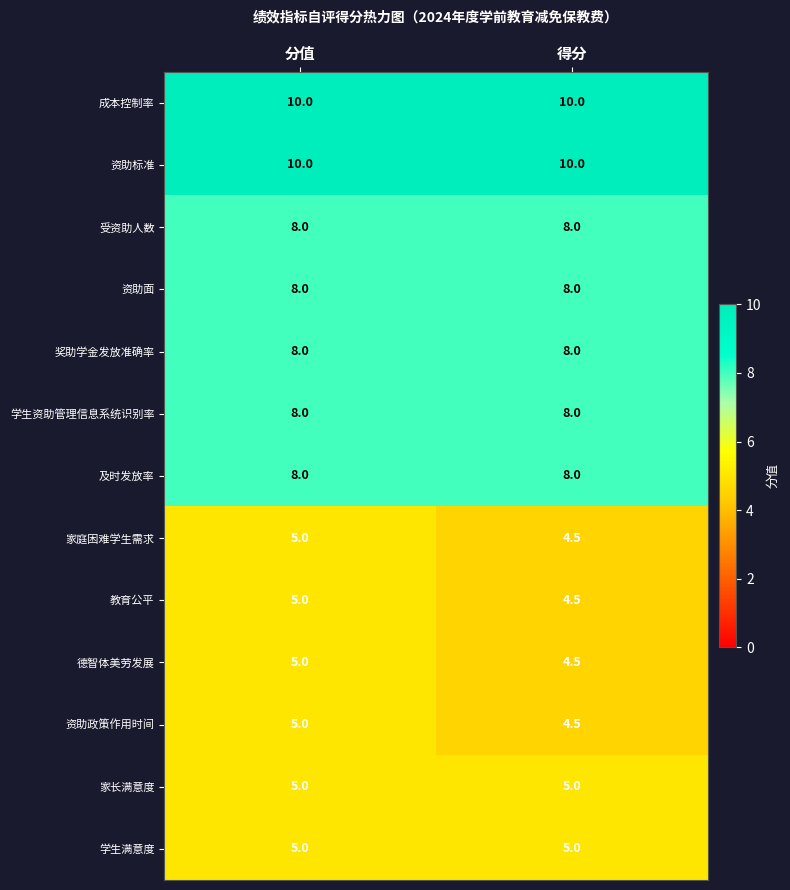

What is the spread (max minus min) of values at 得分?

5.5